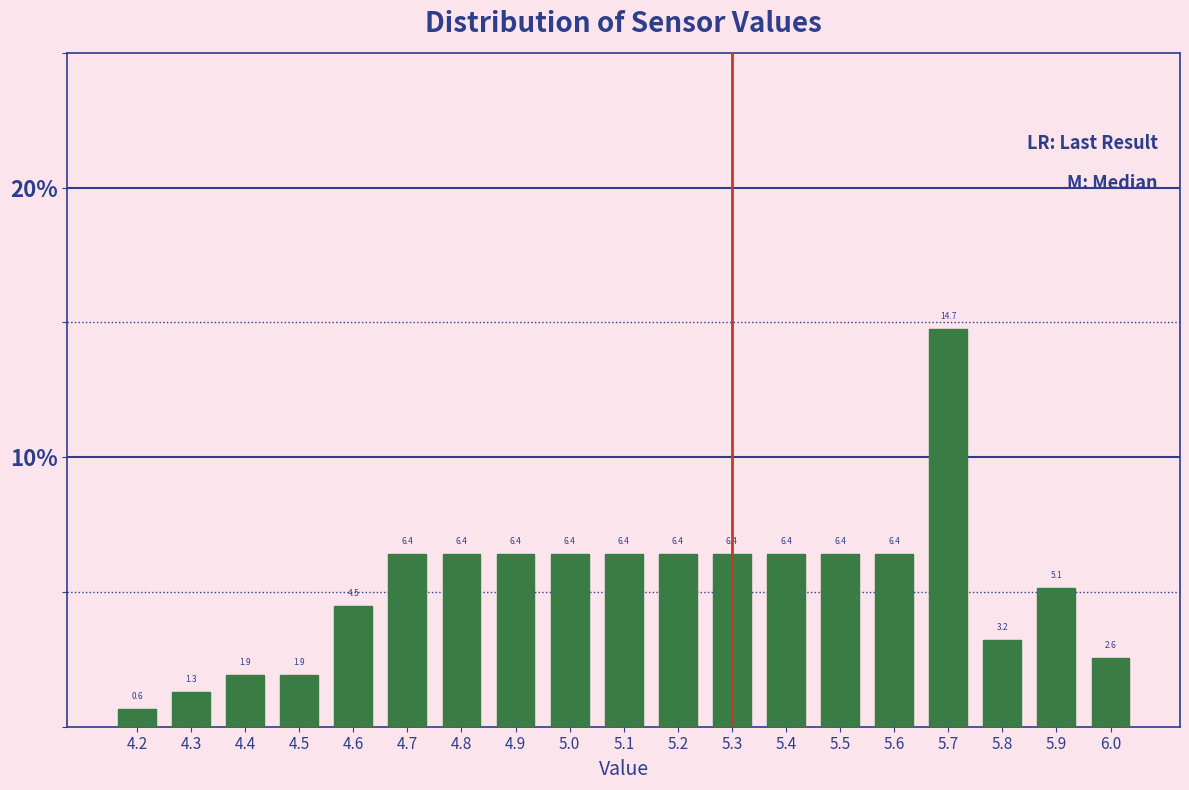

Over which range of the x-axis is the bar tallest?

5.65 to 5.75